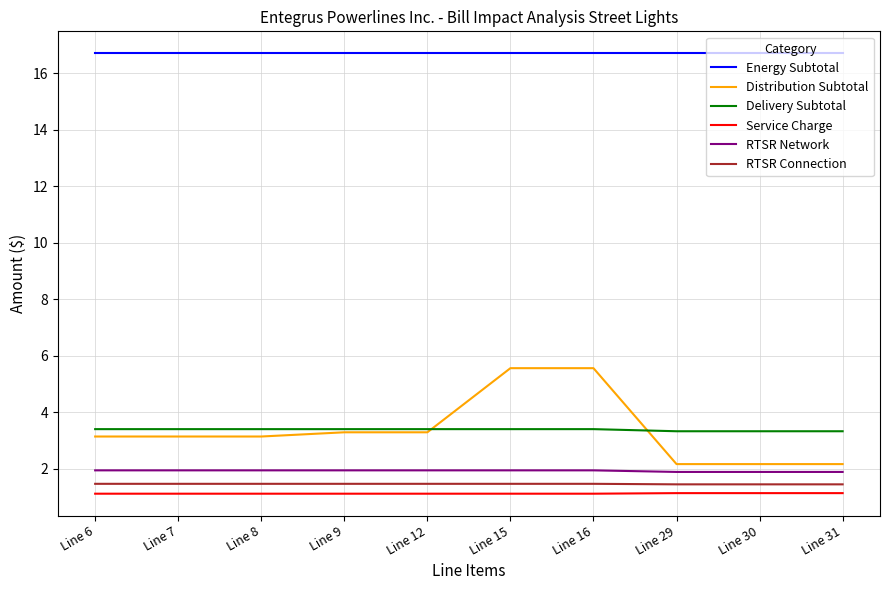

Is the value of Energy Subtotal at Line 6 greater than the value of Service Charge at Line 16?

Yes